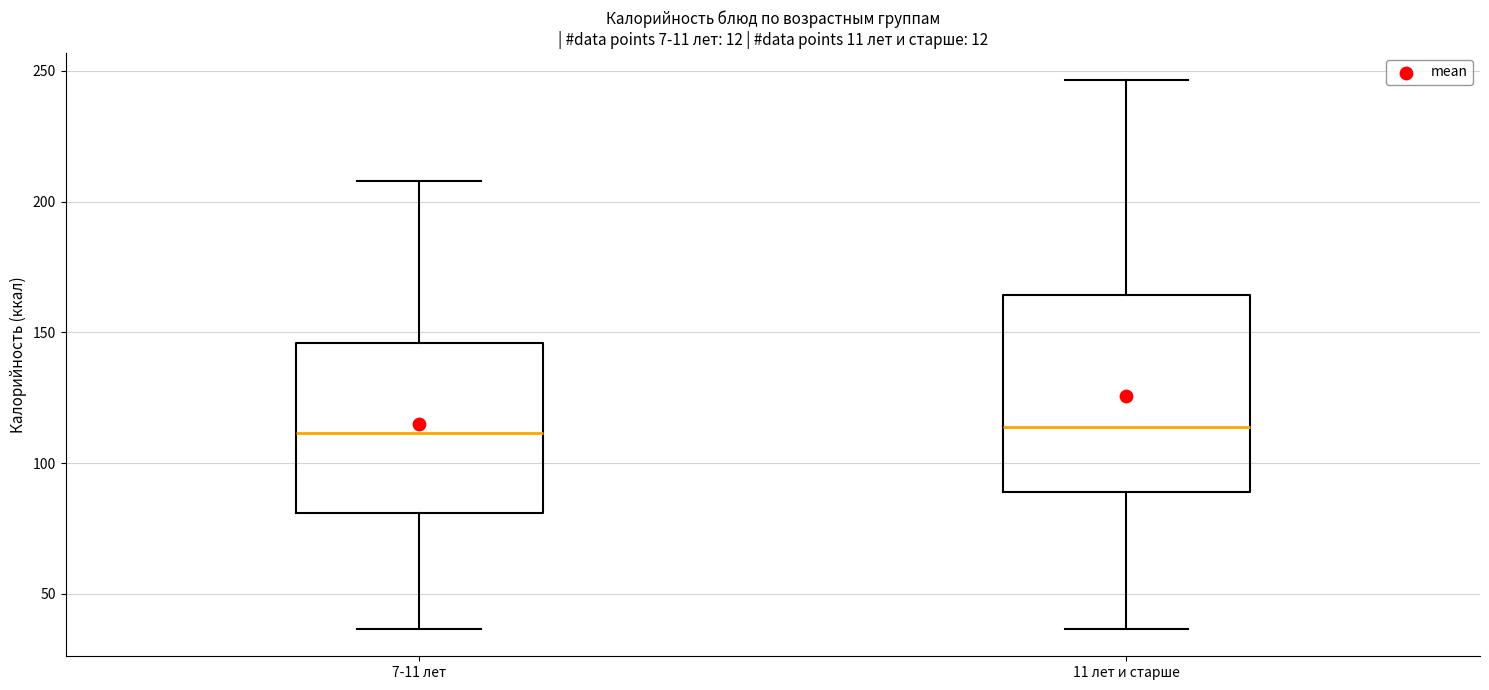

Reading left to right, transcribe this box plot: for each box, give where its median line is, the range the box spans, and where its two whiskers end, as read against the y-axis. The values are not printed on the chart, so give them approximately, as read against the axis.

7-11 лет: median 110, box 80 to 145, whiskers 35 to 210
11 лет и старше: median 115, box 90 to 165, whiskers 35 to 245